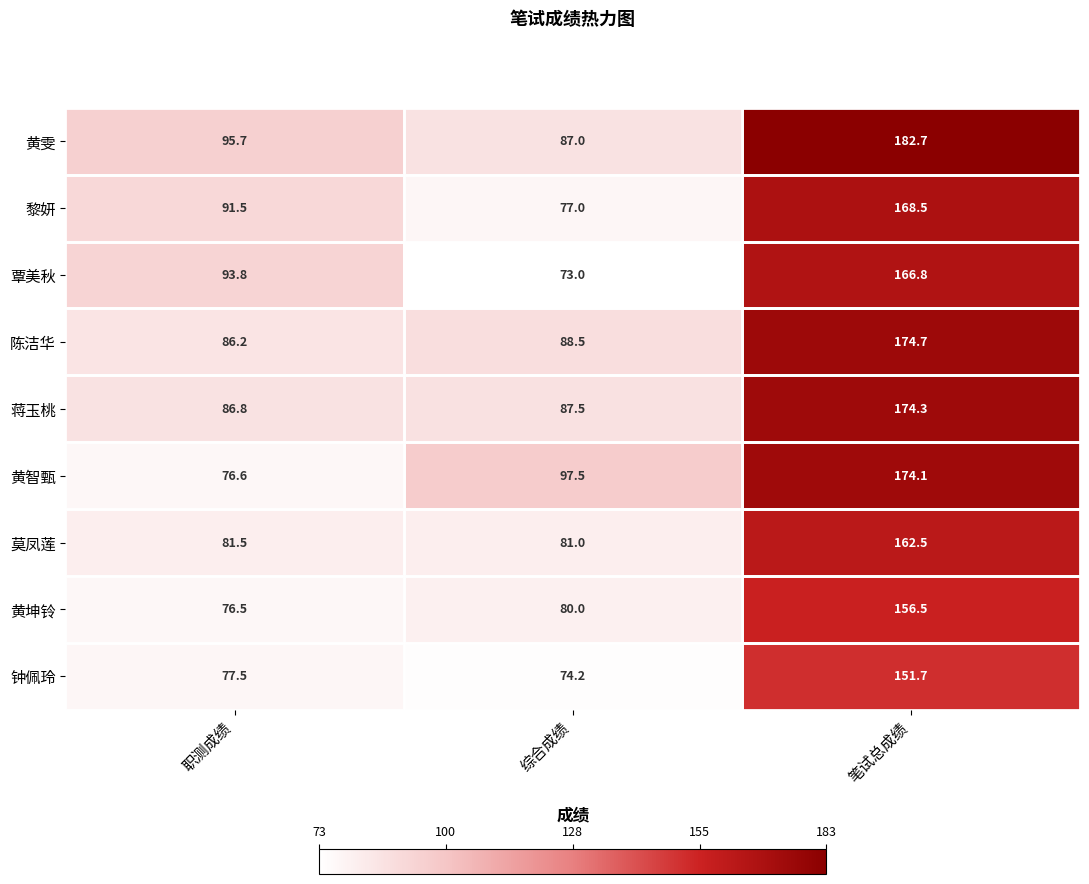

List the series in order of their peak value, highest first.

黄雯, 陈洁华, 蒋玉桃, 黄智甄, 黎妍, 覃美秋, 莫凤莲, 黄坤铃, 钟佩玲